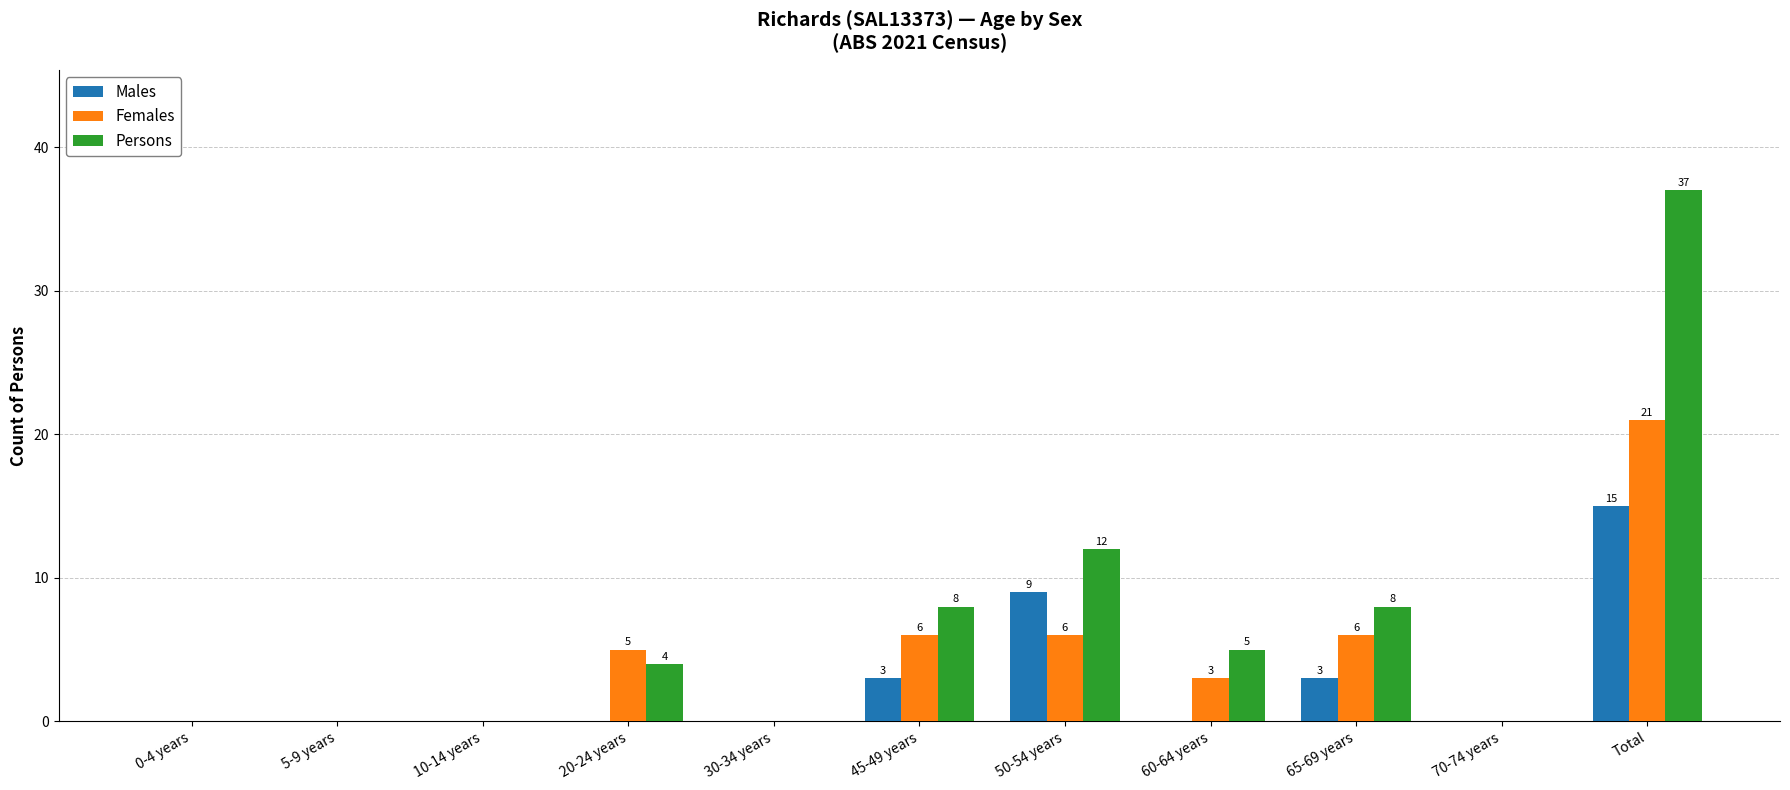

What is the sum of all Males values?

30